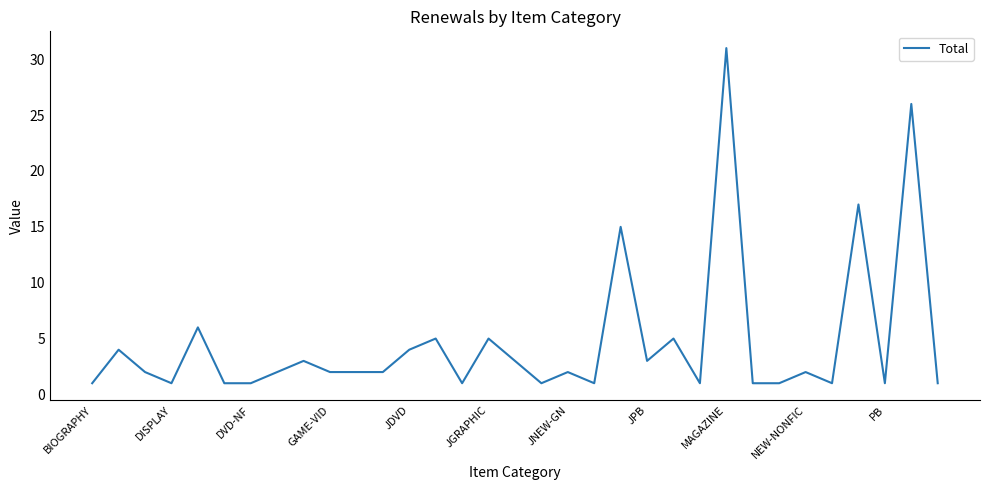

What is the maximum value shown in the chart?

31